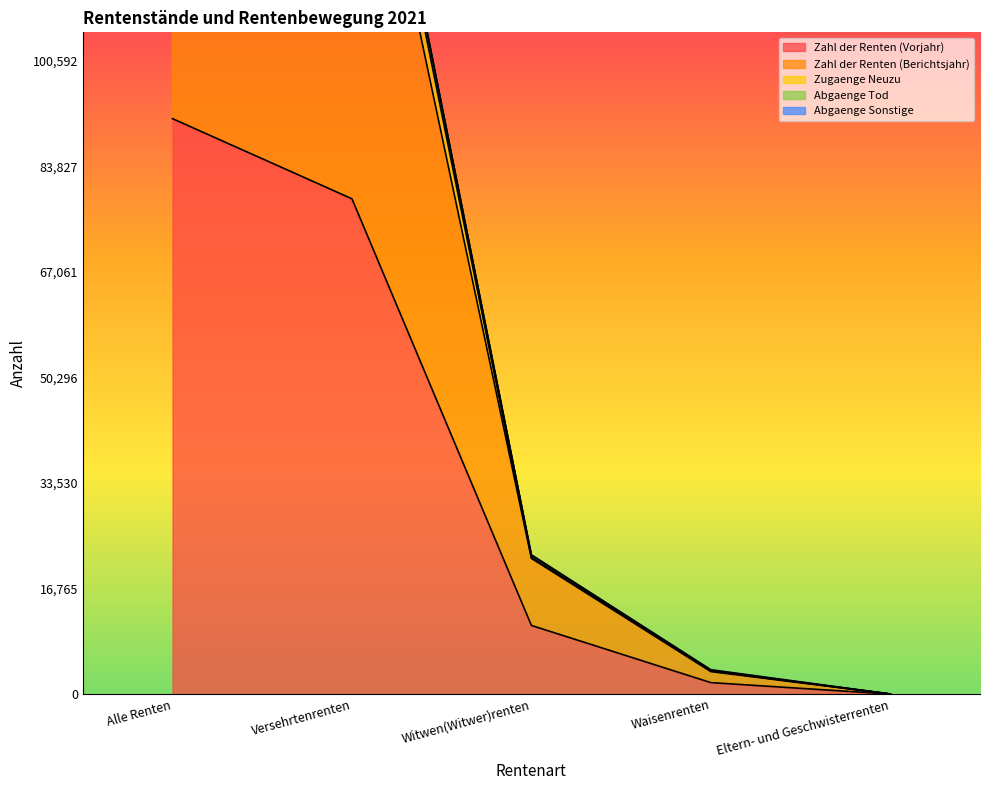

True or false: Zahl der Renten (Berichtsjahr) and Zugaenge Neuzu intersect in this chart.

False